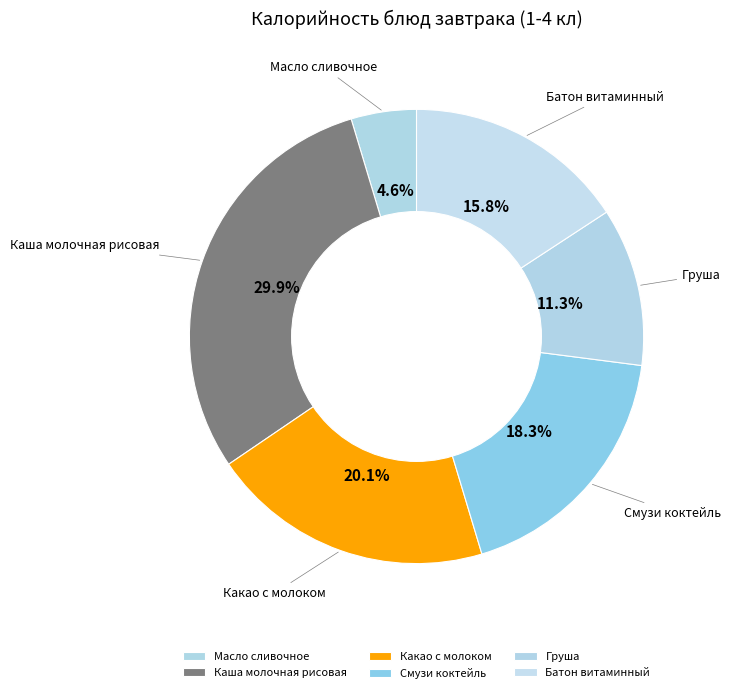

The Смузи коктейль slice represents 27% of the pie. True or false?

False